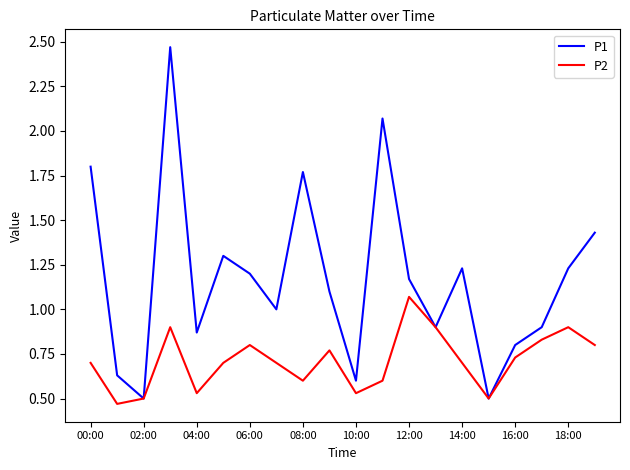

Does the chart display data point markers on the line(s)?

No